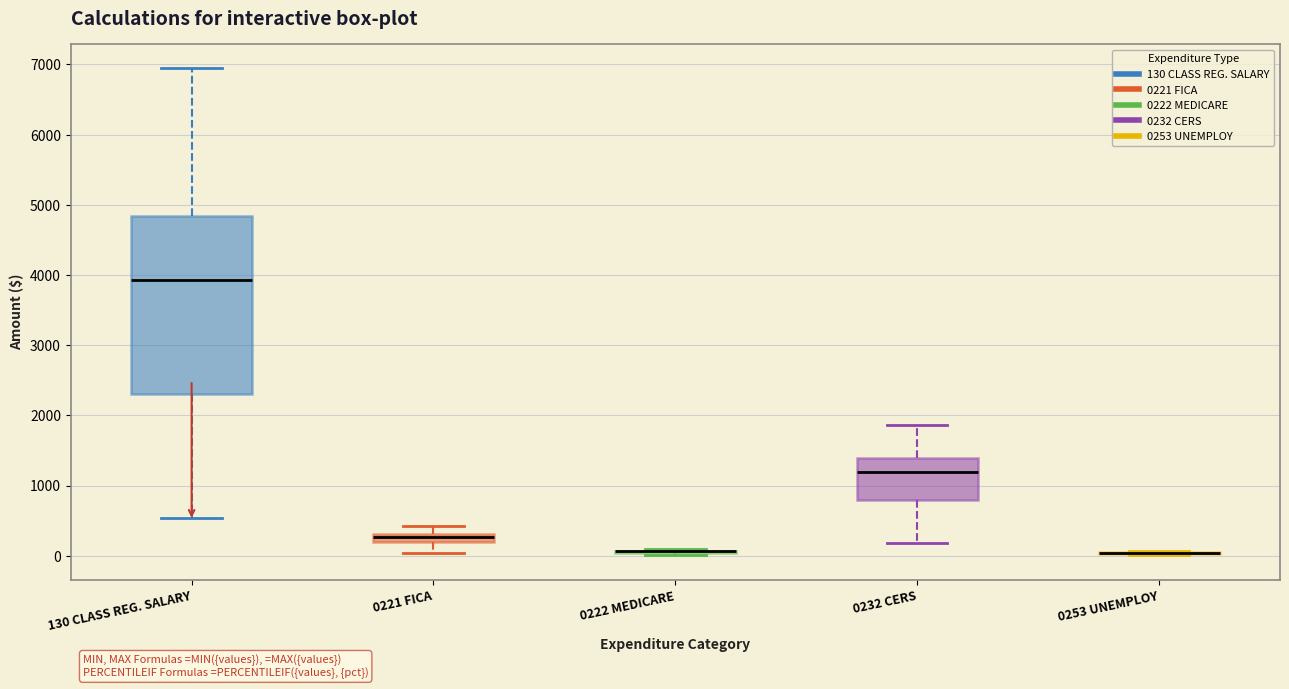

Where does the upper whisker of the box for 0232 CERS end on the y-axis? The values are not printed on the chart, so give them approximately, as read against the axis.

1900